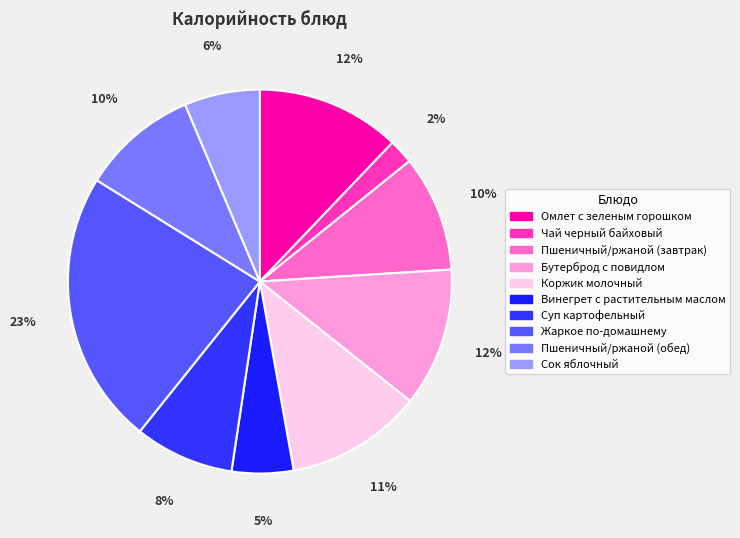

What percentage is the Суп картофельный slice, to the nearest percent?

8%